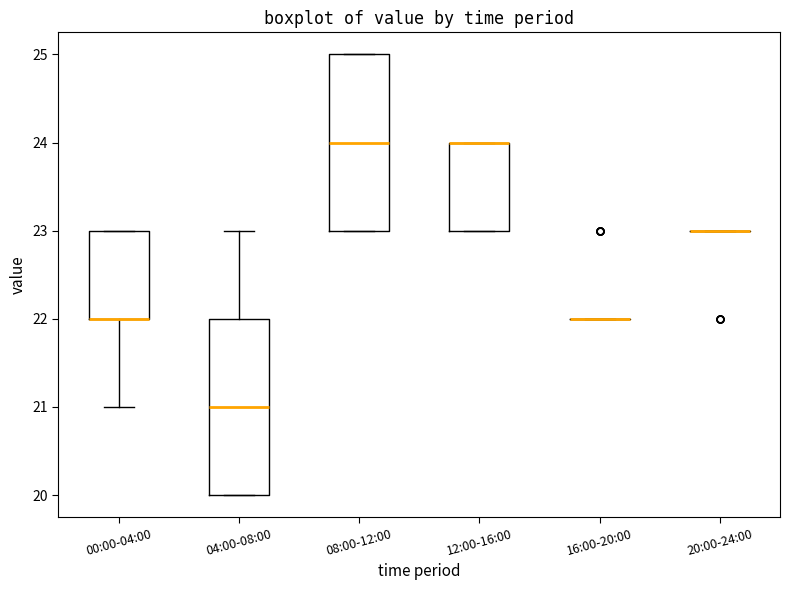

Reading left to right, read every box against the y-axis: the position of its median line, the range the box covers, and the ends of its whiskers. The values are not printed on the chart, so give them approximately, as read against the axis.

00:00-04:00: median 22 (drawn on the box's lower edge), box 22 to 23, whiskers 21 to 23
04:00-08:00: median 21, box 20 to 22, whiskers 20 to 23
08:00-12:00: median 24, box 23 to 25, whiskers 23 to 25
12:00-16:00: median 24 (drawn on the box's upper edge), box 23 to 24, whiskers 23 to 24
16:00-20:00: box collapsed to a line at 22, whiskers 22 to 22
20:00-24:00: box collapsed to a line at 23, whiskers 23 to 23